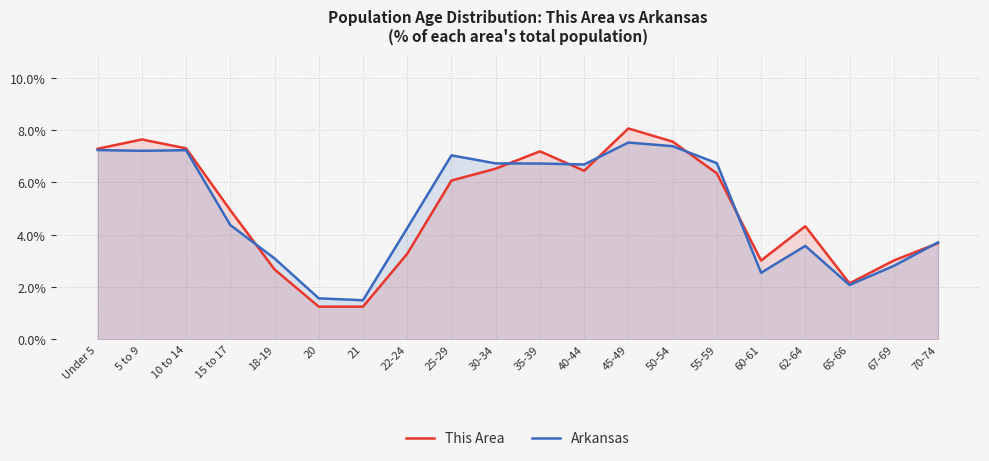

How many times do This Area and Arkansas cross each other?

7